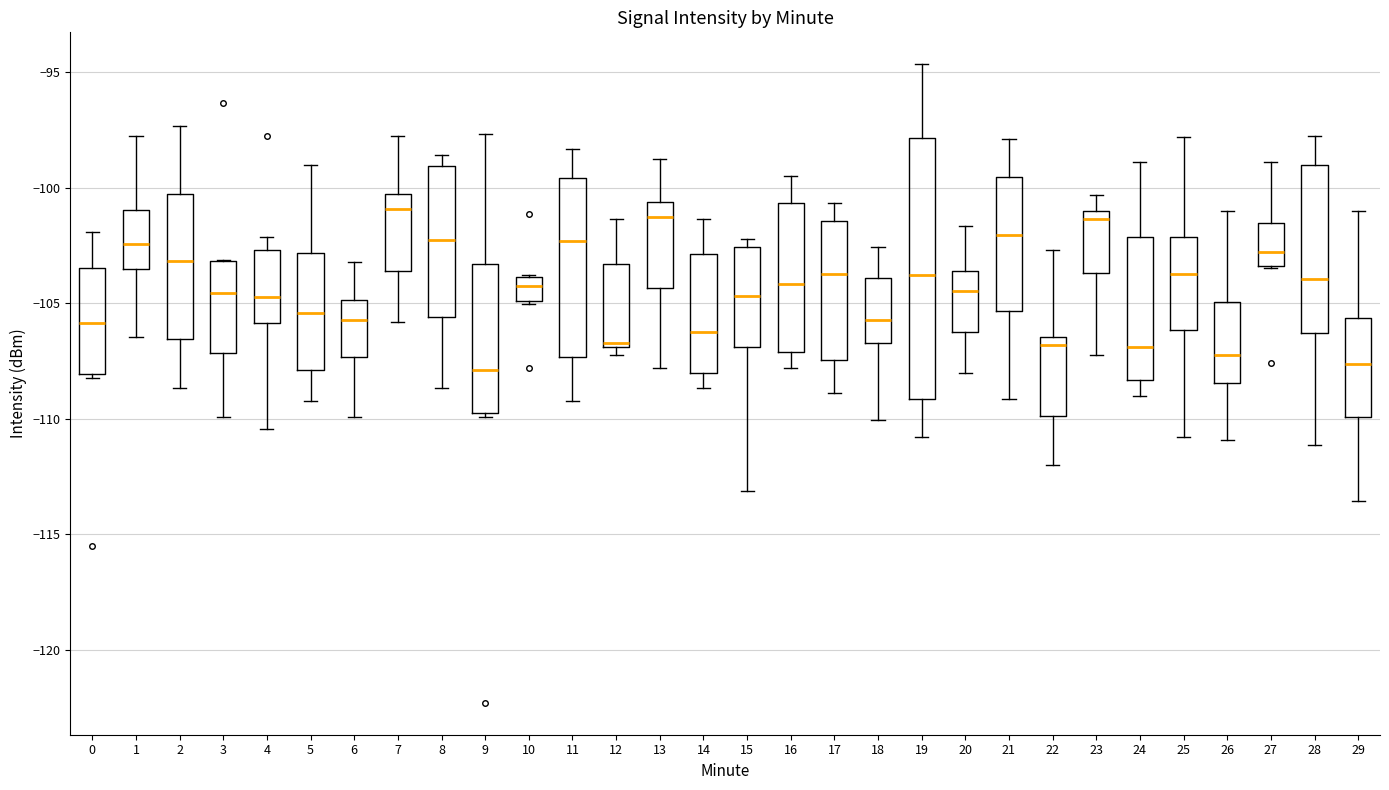

Comparing the boxes themselves (not the whiskers), which one is the tallest?

19